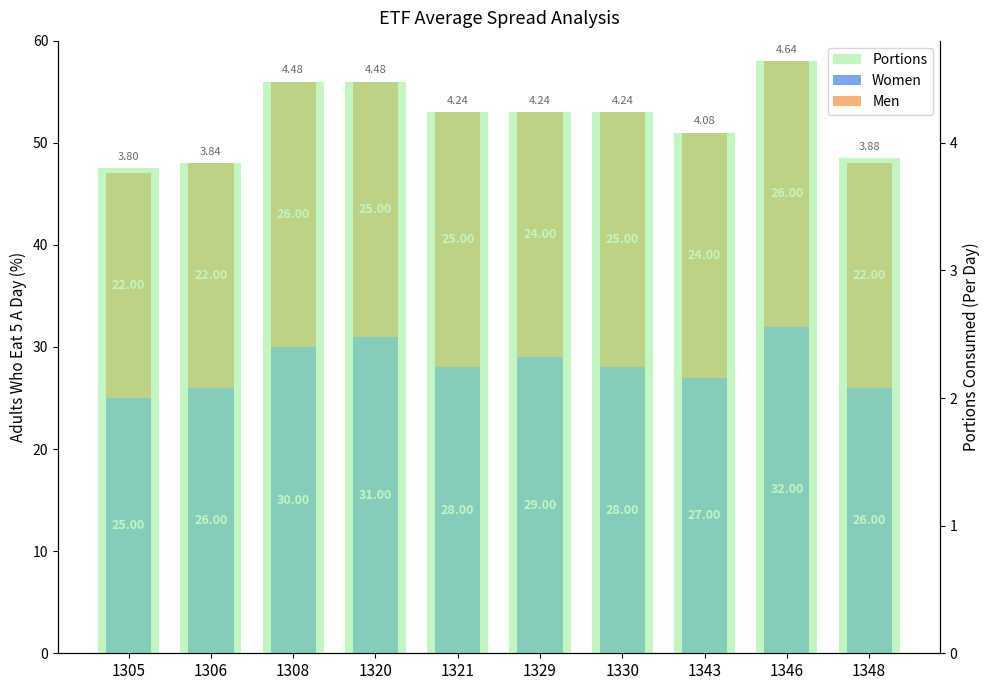

Rank the series by their average value, from lowest to highest.

Portions, Men, Women